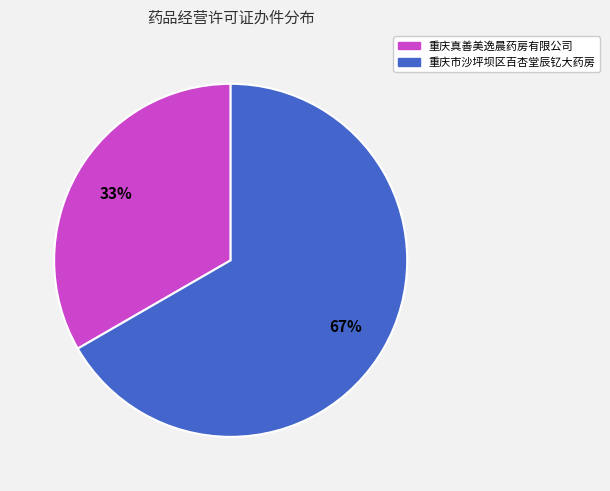

The 重庆真善美逸晨药房有限公司 slice represents 33% of the pie. True or false?

True